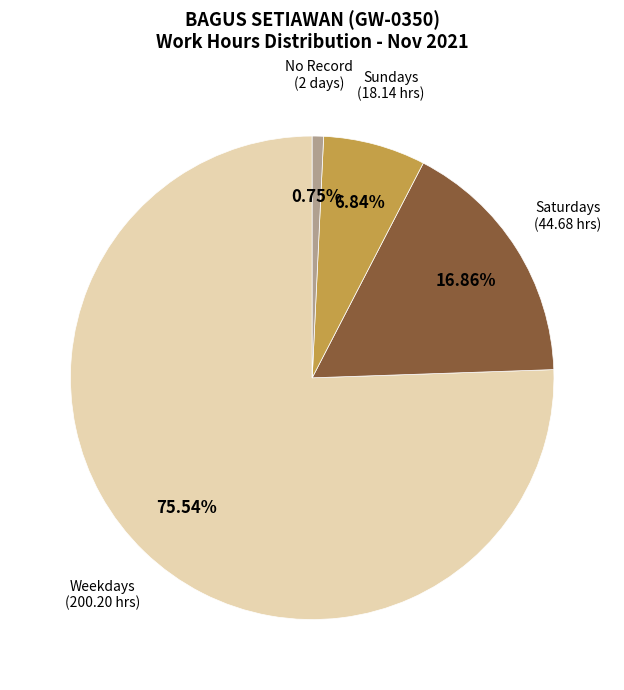

Is there any slice that represents more than half of the pie?

Yes